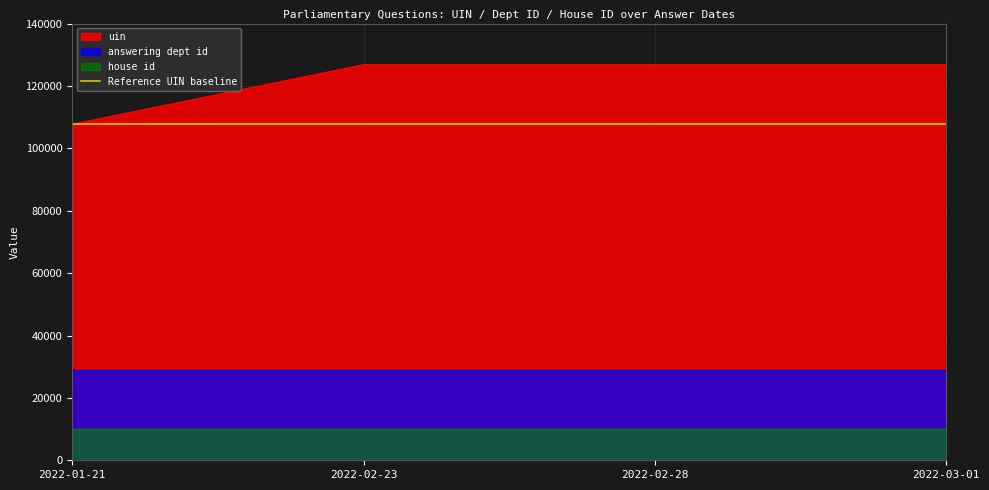

What is the highest value of the uin series?

126808